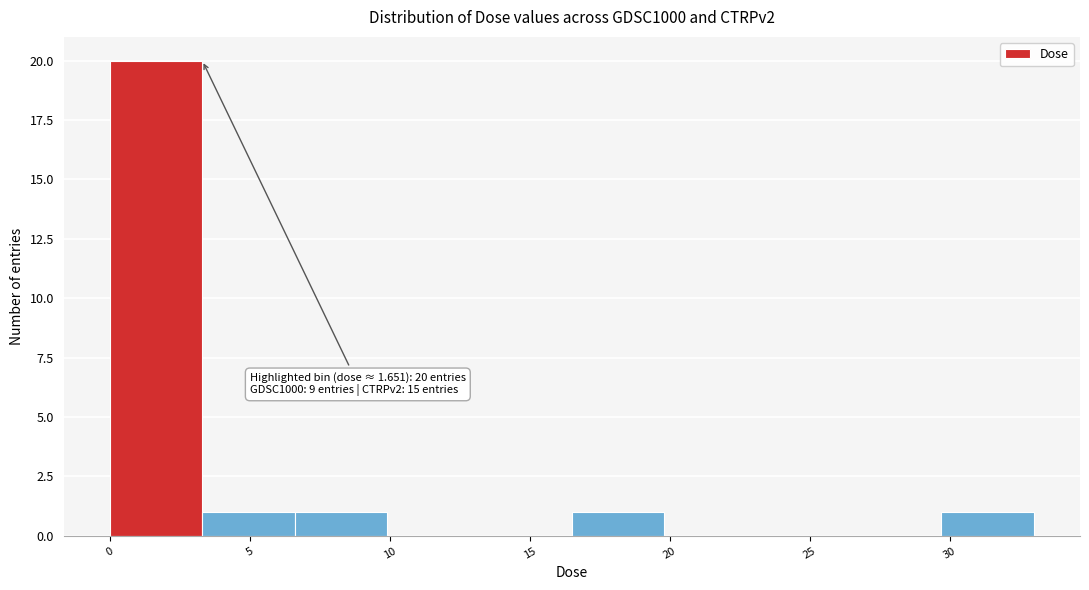

Which range on the x-axis has the tallest bar?

0.0 to 3.5